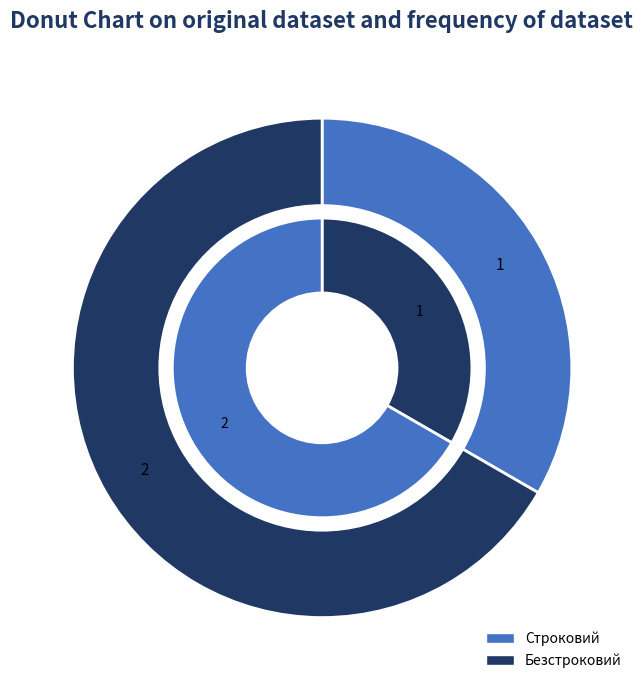

To the nearest percent, what is the average slice percentage?

50%